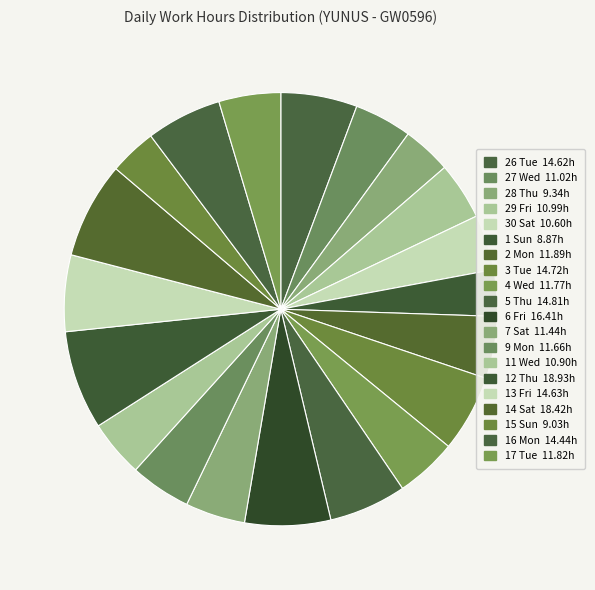

To the nearest percent, what is the average slice percentage?

5%